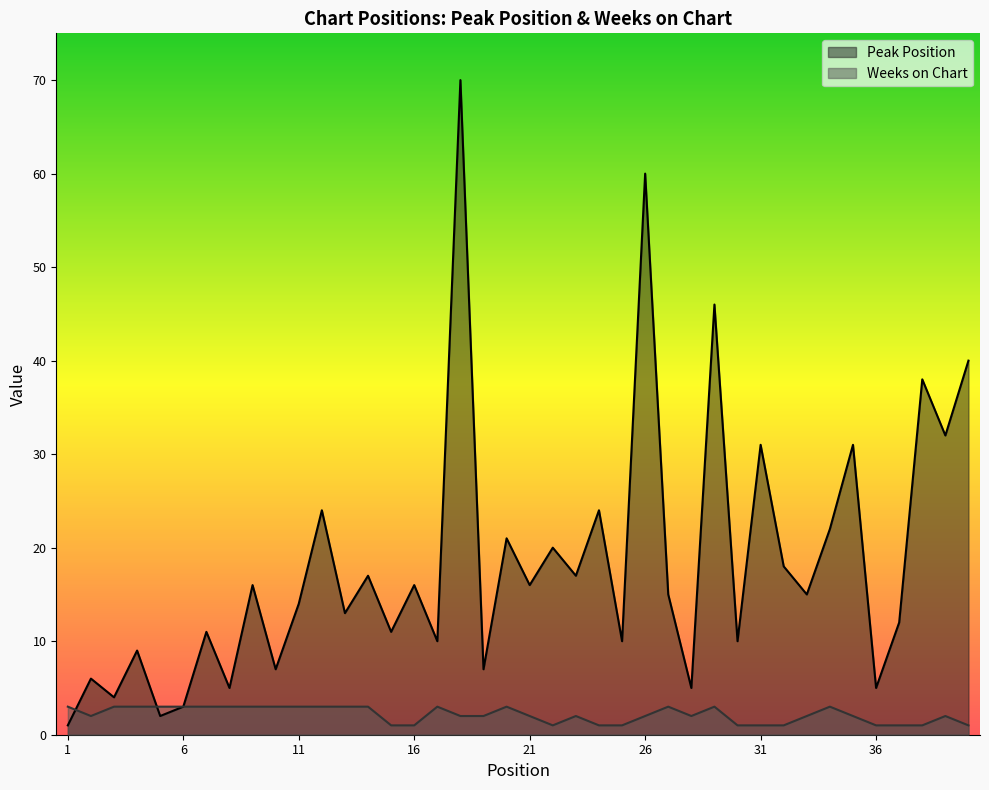

Does the chart display data point markers on the line(s)?

No